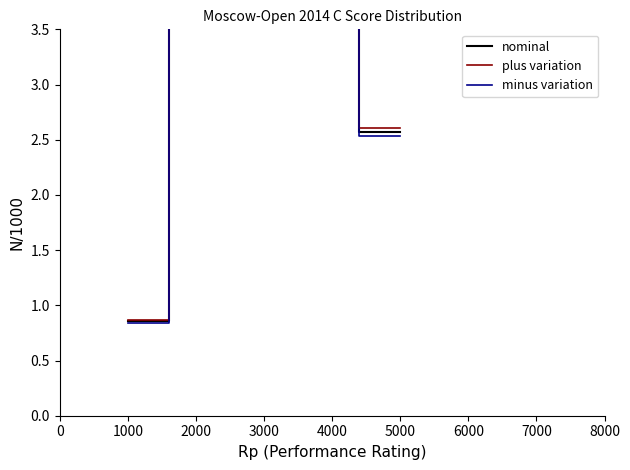

What is the sum of the plus variation values at 7000 and 2000?

13.0